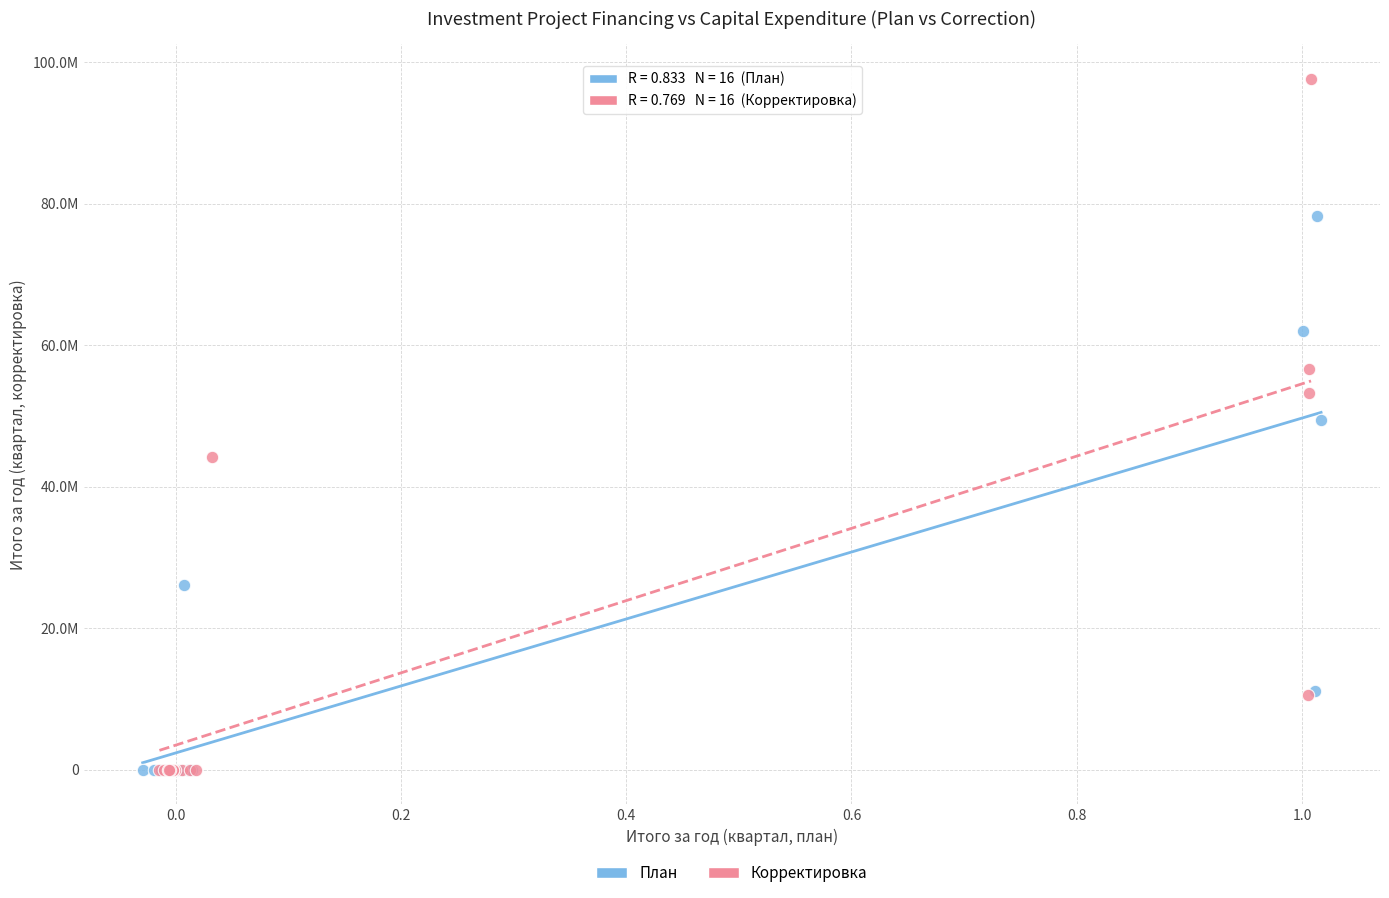

What are all the series names shown in the legend?

План, Корректировка